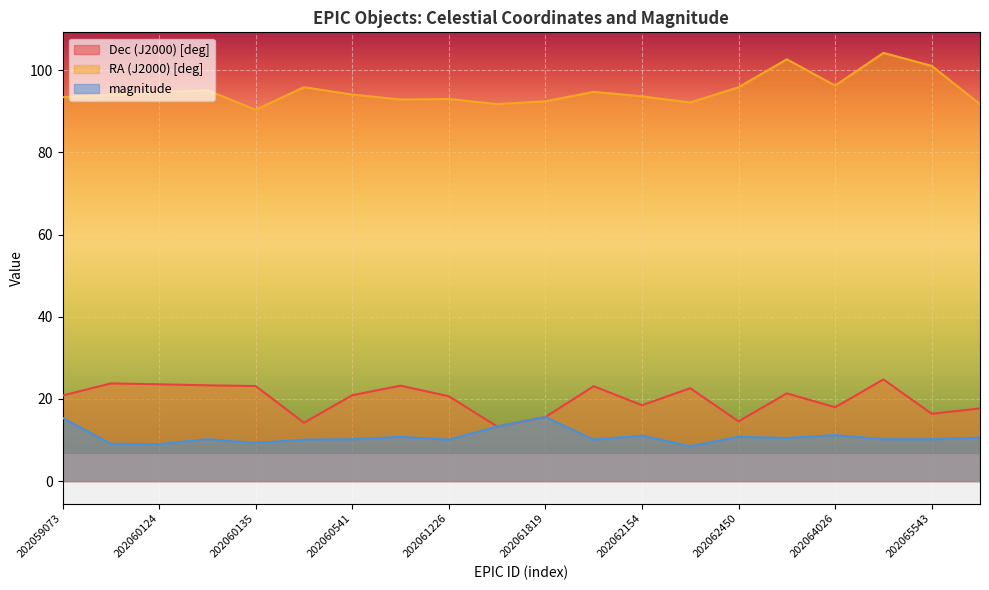

At how many categories does at least one series exceed 79?

20